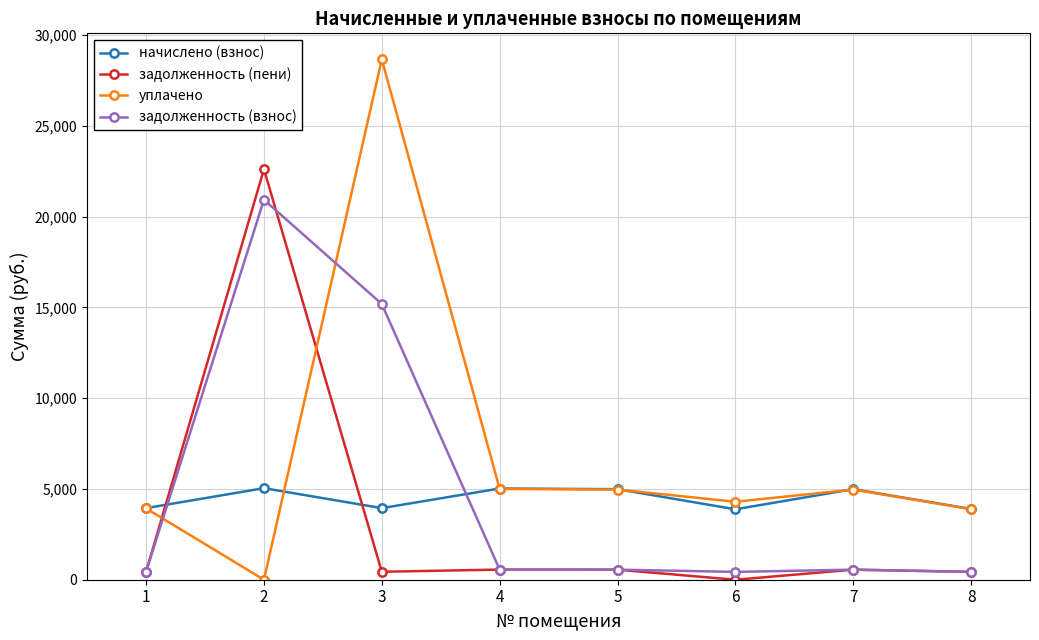

What is the difference between the highest and lowest values at 5?

4432.3